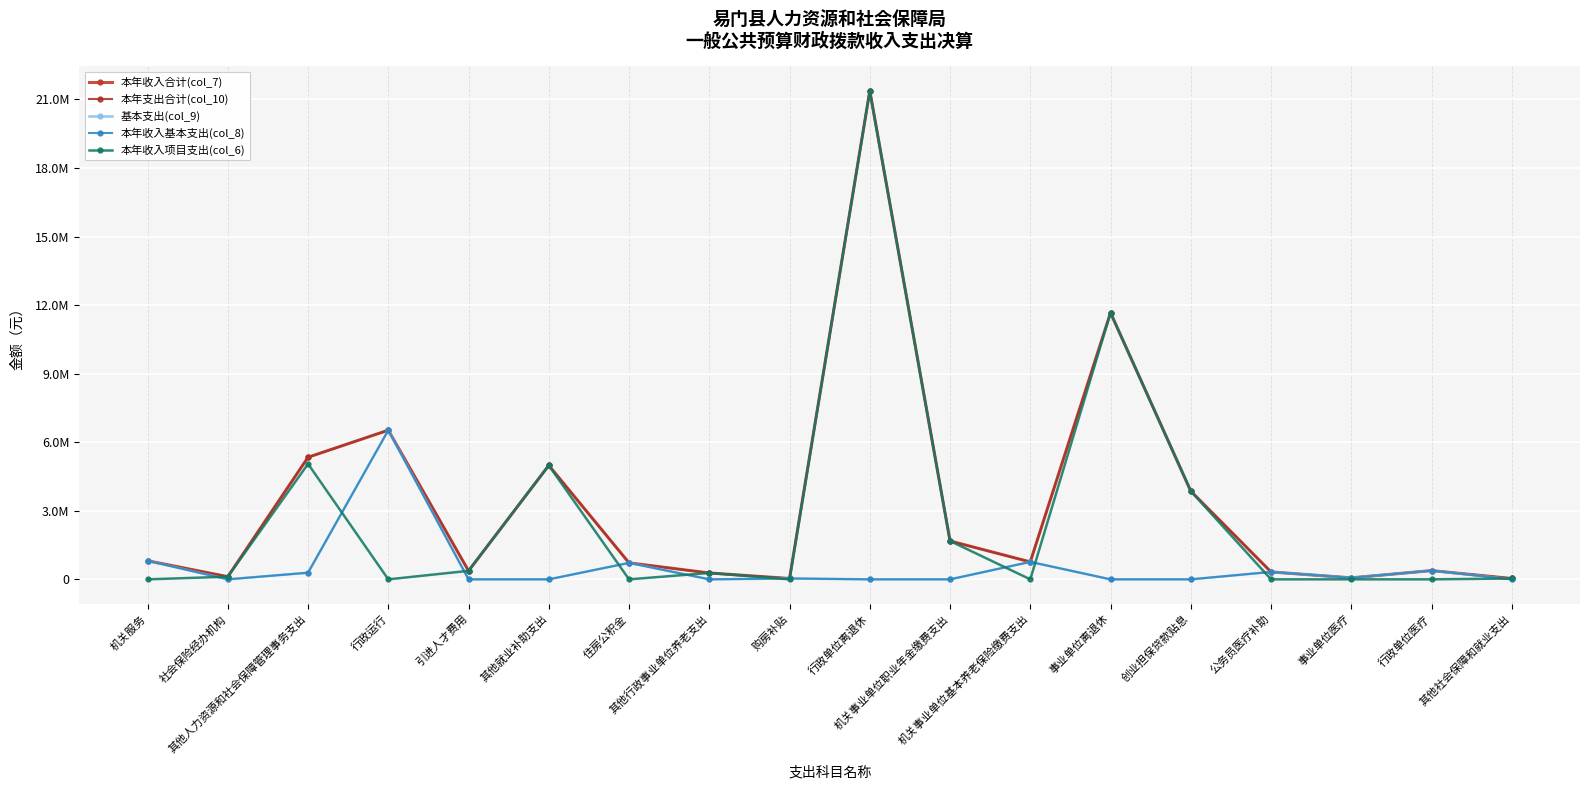

Is this an area chart (filled region under the line)?

No